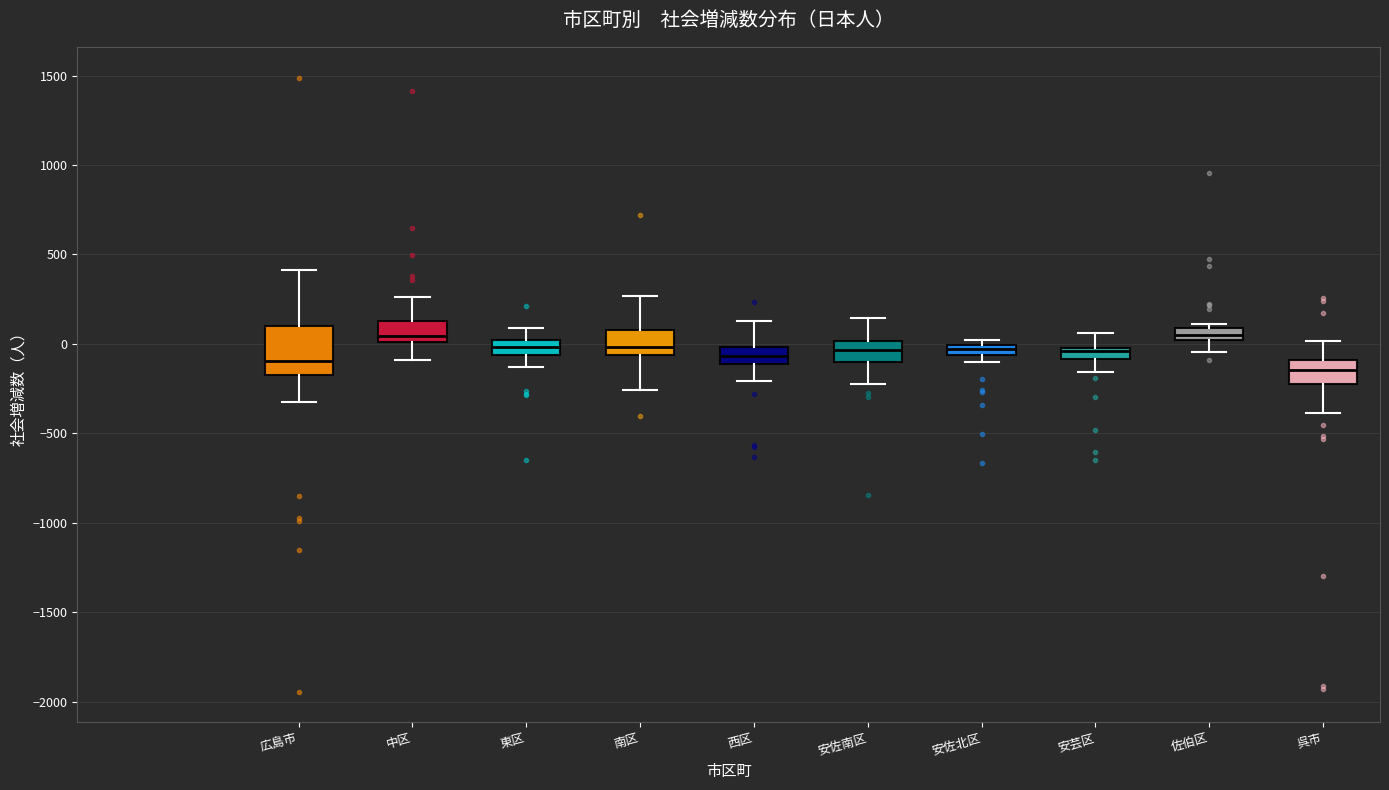

Which box is the tallest, from its lower edge to its upper edge?

広島市